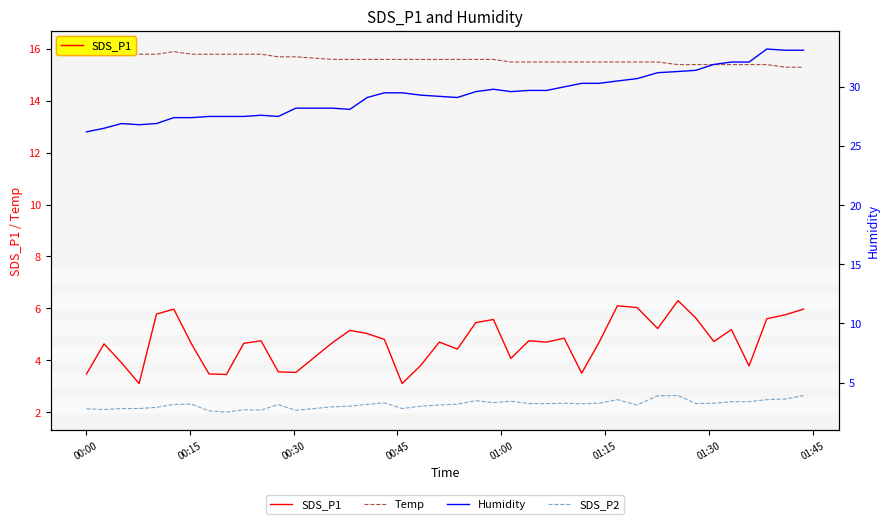

Does the chart have visible grid lines?

No